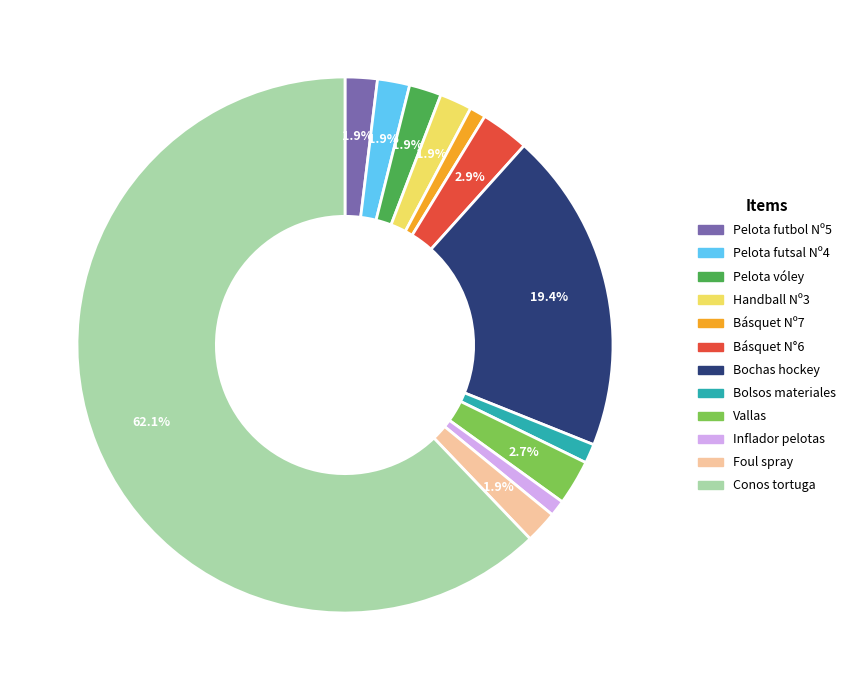

Is there a majority slice in this chart?

Yes